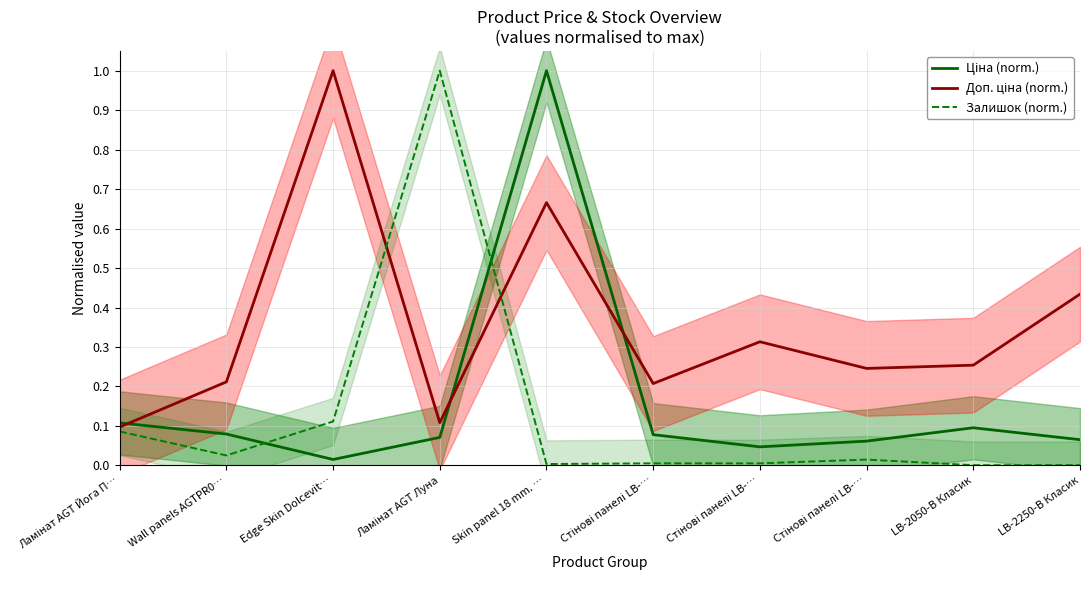

Which label corresponds to the smallest value in the chart?

LB-2050-В Класик